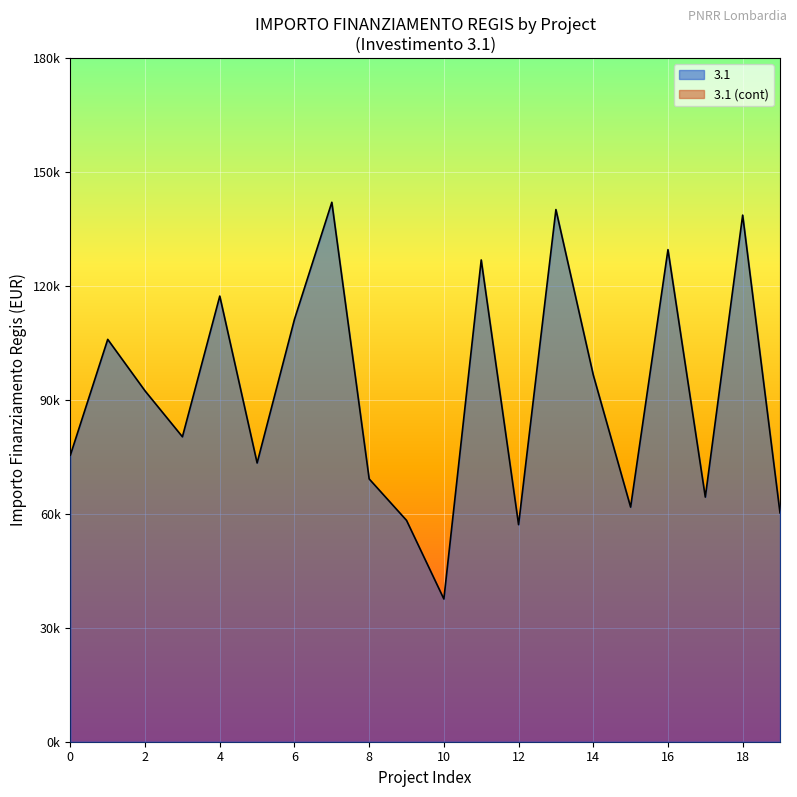

What are all the series names shown in the legend?

3.1, 3.1 (cont)